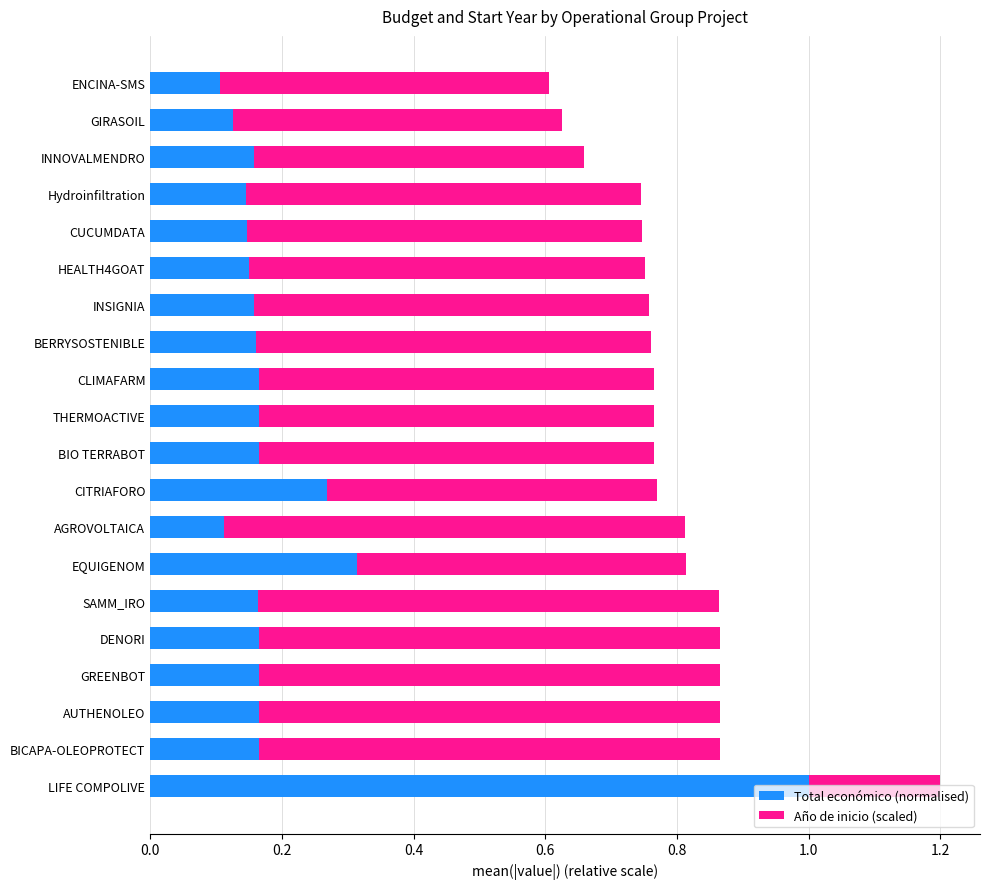

What is the difference between the maximum and second lowest values in the Total económico (normalised) series?

0.9